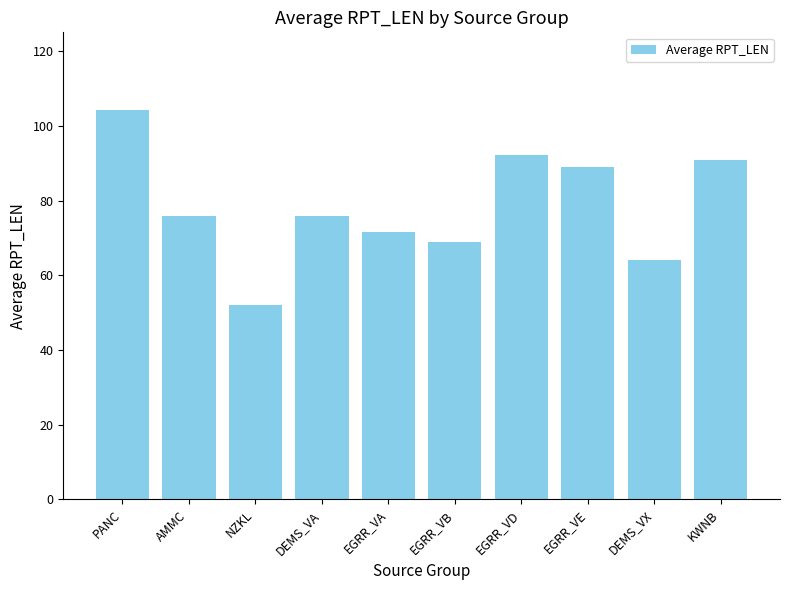

What is the label of the 1st bar from the left?

PANC